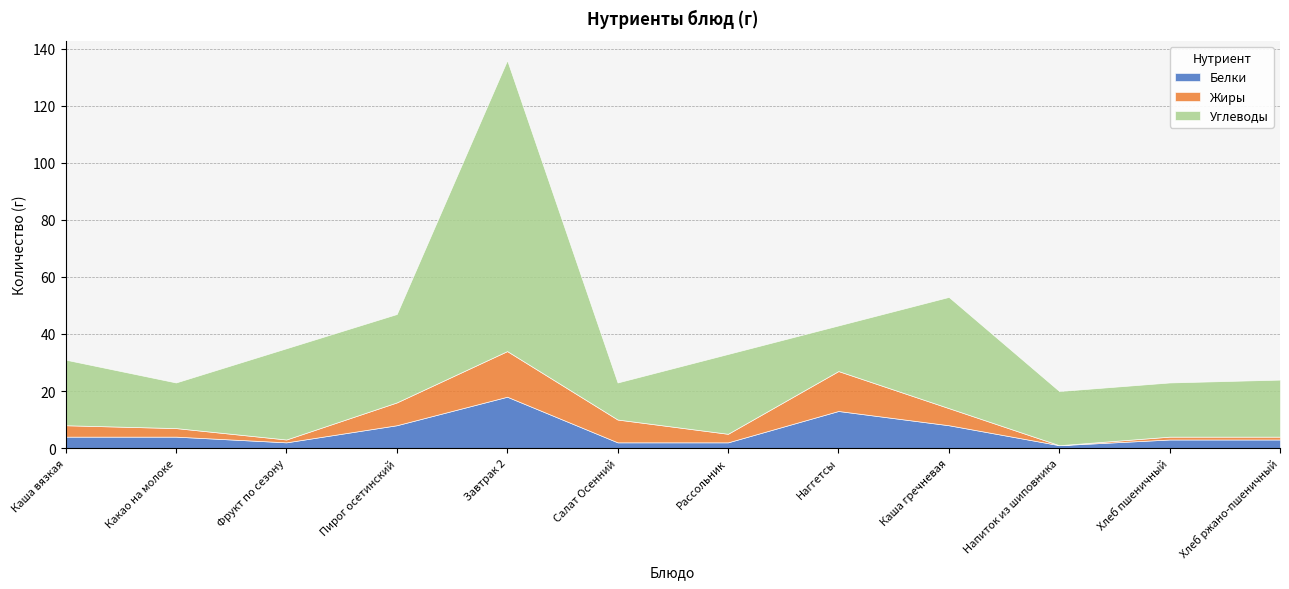

True or false: Жиры has a value of 8 at Салат Осенний.

True